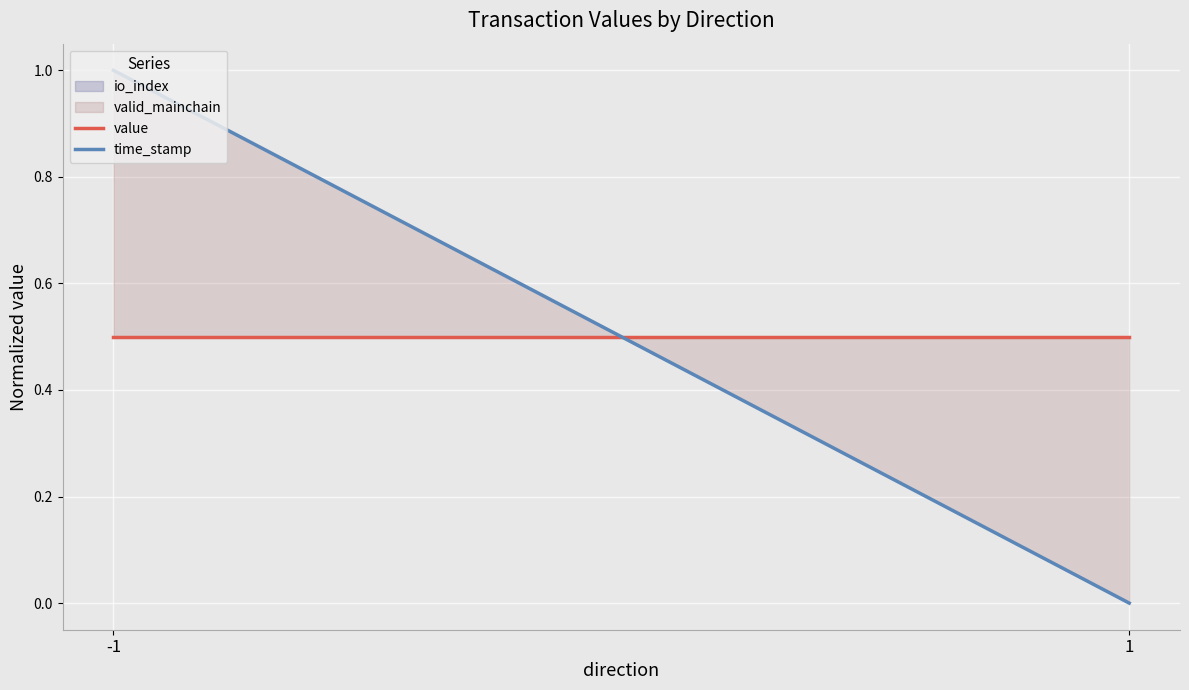

At which category is the sum across all series the highest?

-1